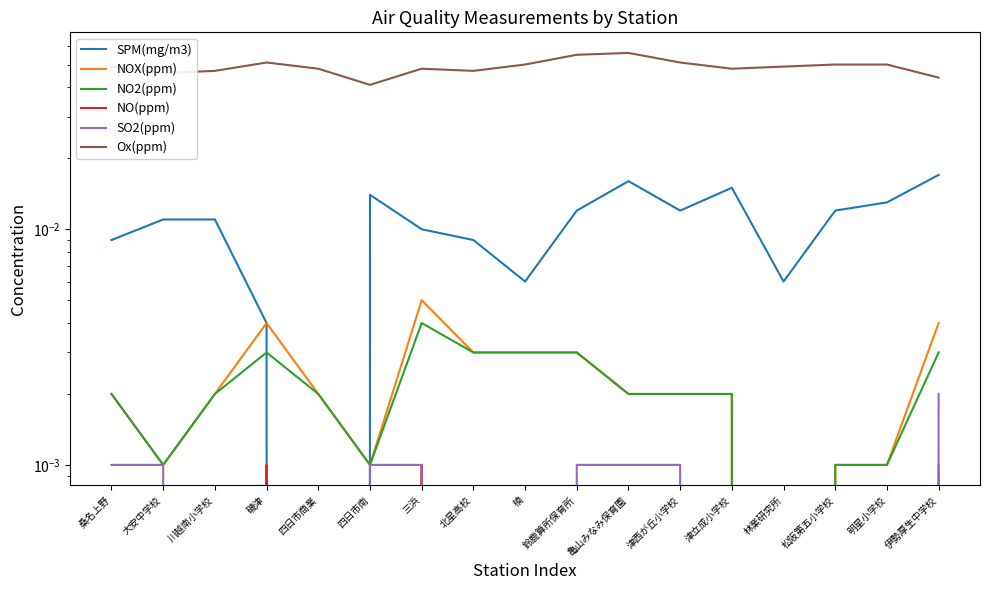

At which category does NOX(ppm) reach its first local peak?

磯津